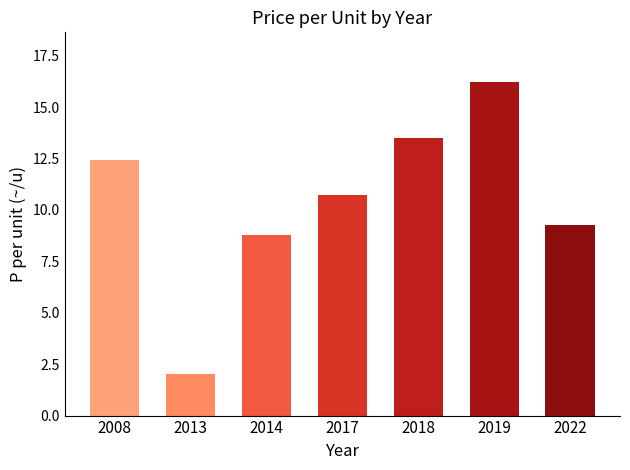

The chart shows a value of 15.0 at 2022. True or false?

False